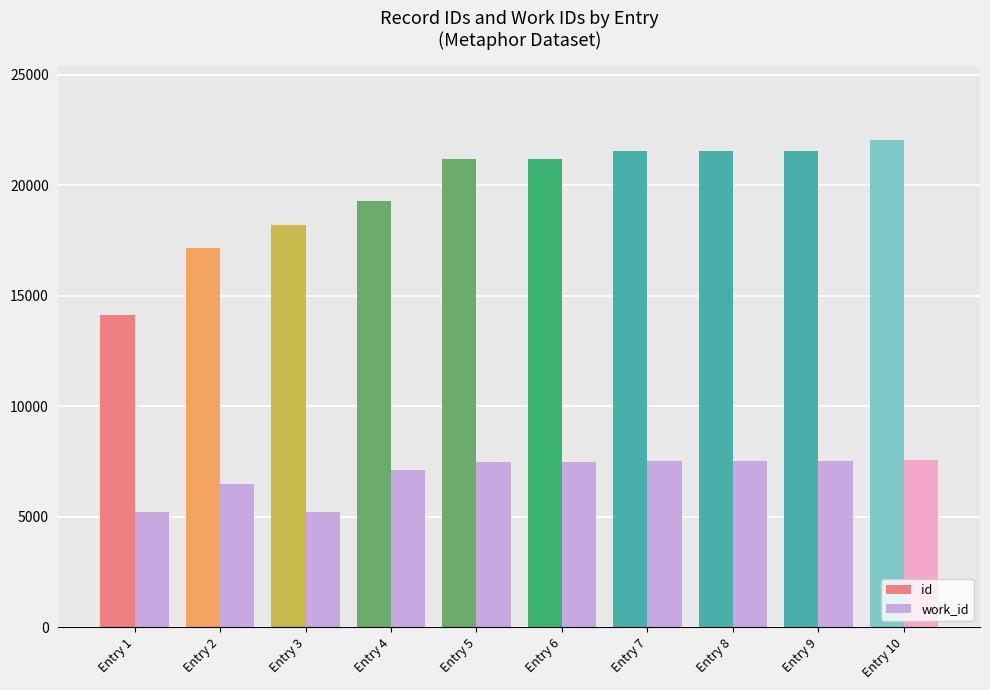

What is the difference between the second highest and second lowest values in the work_id series?

2284